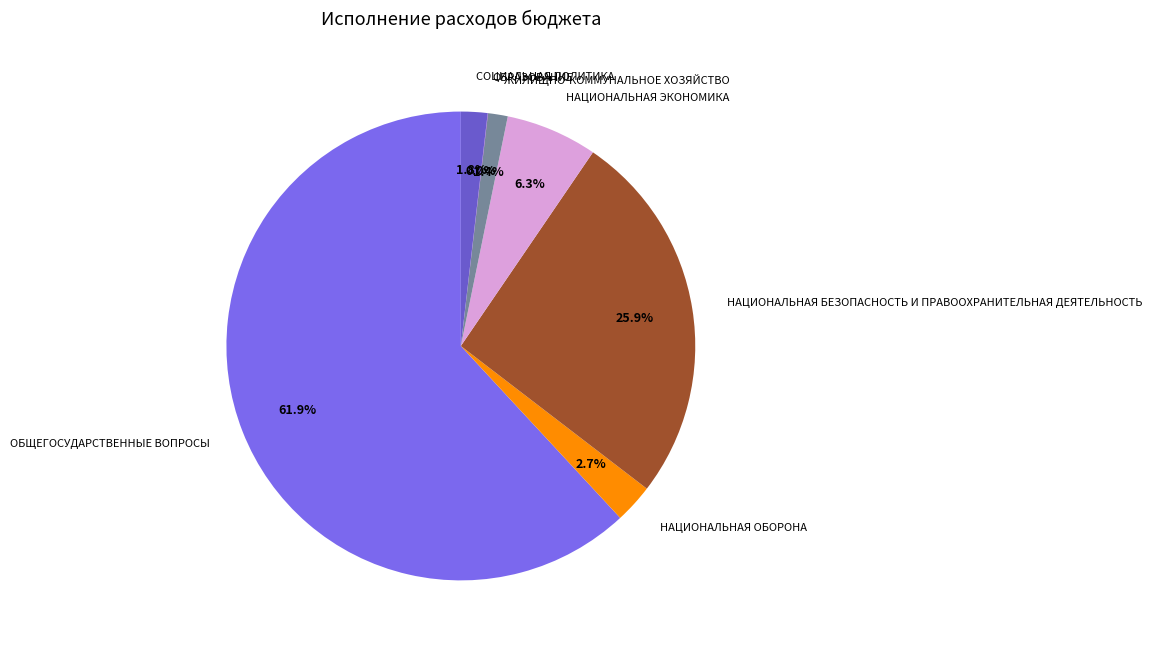

What is the largest slice in the pie chart?

ОБЩЕГОСУДАРСТВЕННЫЕ ВОПРОСЫ